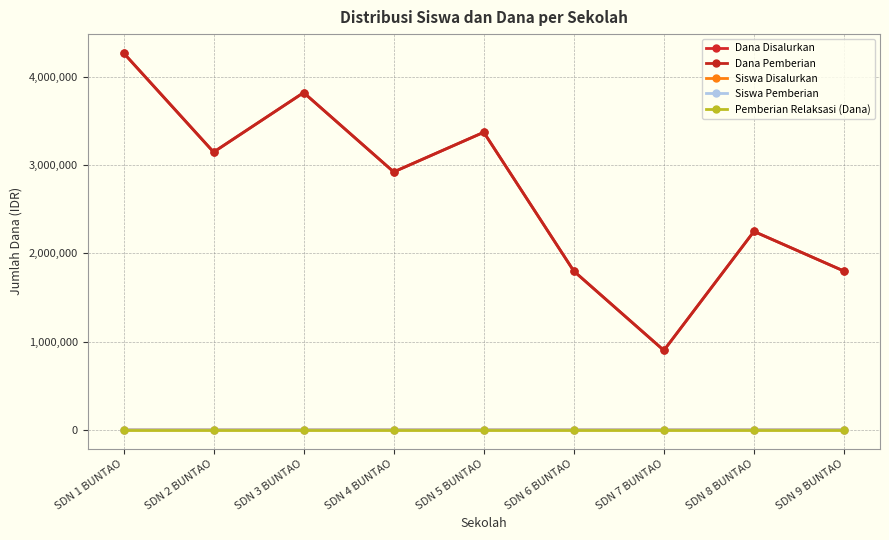

The Dana Disalurkan series shows 3150000 at SDN 2 BUNTAO. True or false?

True